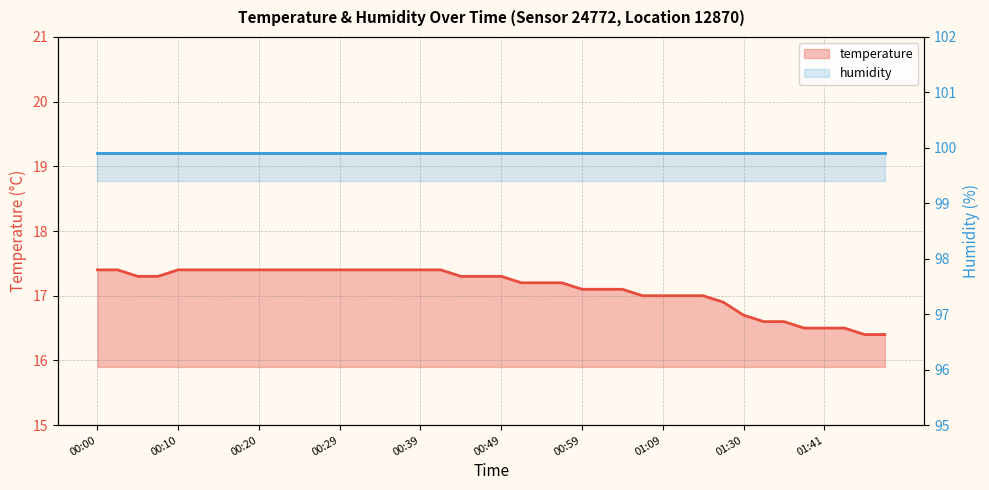

Where does the data first go above 17?

00:00